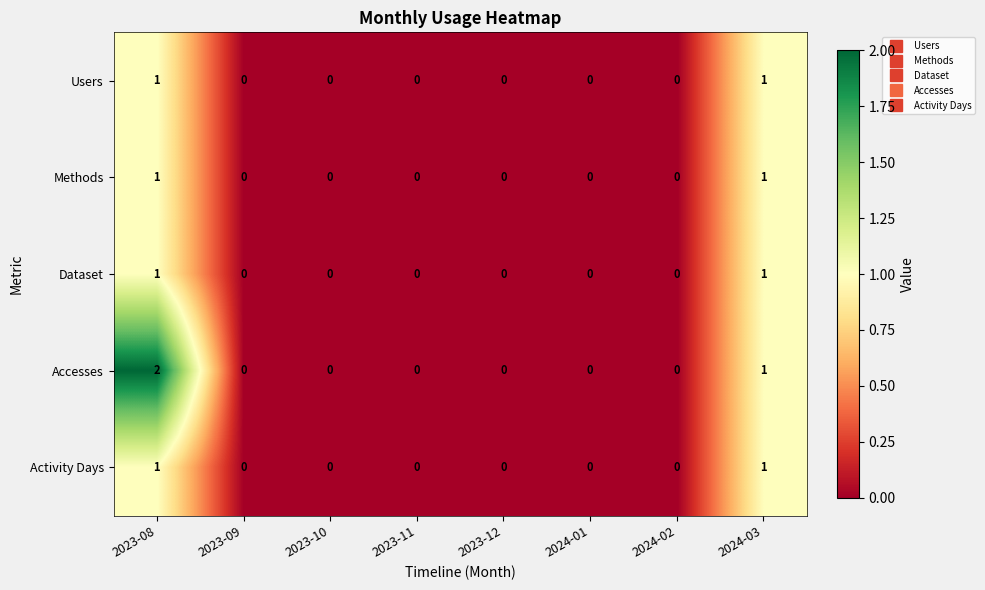

The Accesses series shows 1 at 2023-09. True or false?

False